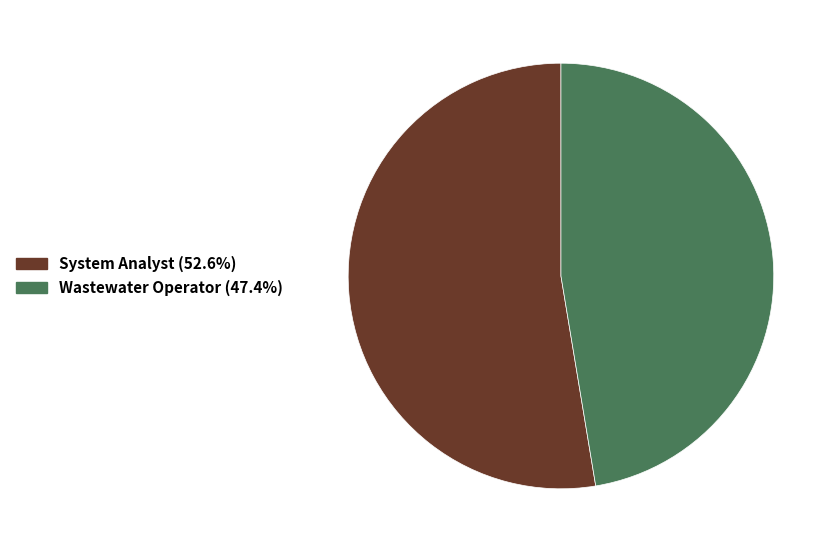

Rank the categories by value from highest to lowest.

System Analyst, Wastewater Operator